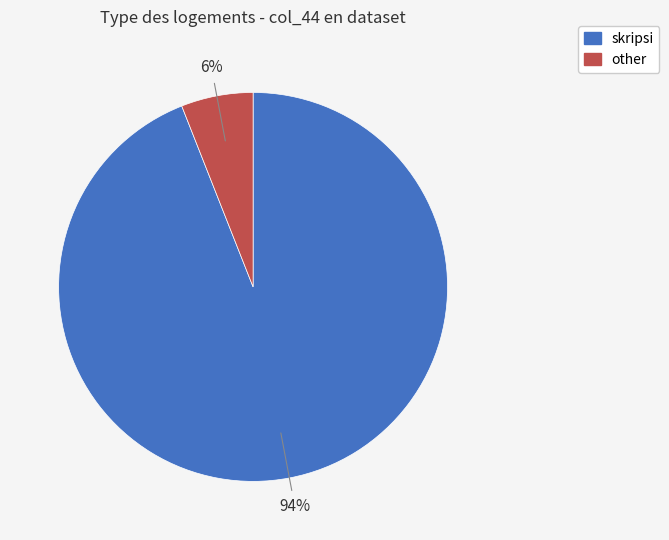

Between other and skripsi, which is larger?

skripsi